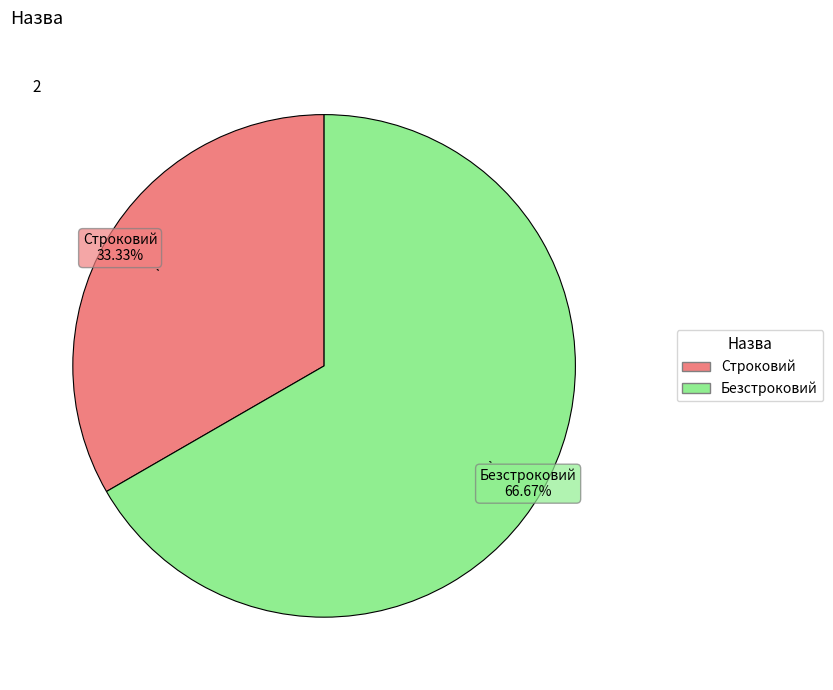

Which slice represents more than half of the pie?

Безстроковий